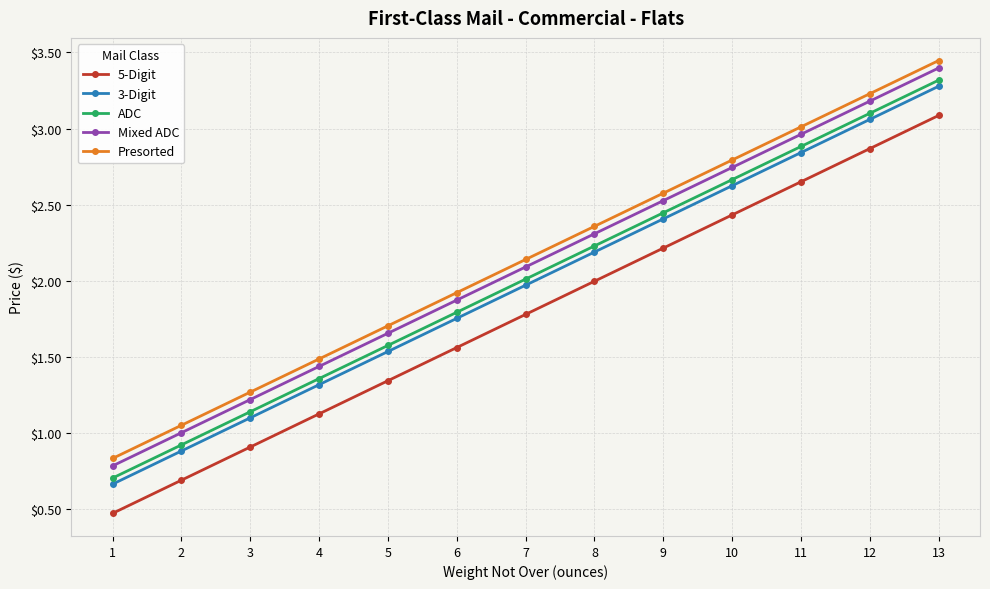

True or false: Mixed ADC and ADC intersect in this chart.

False